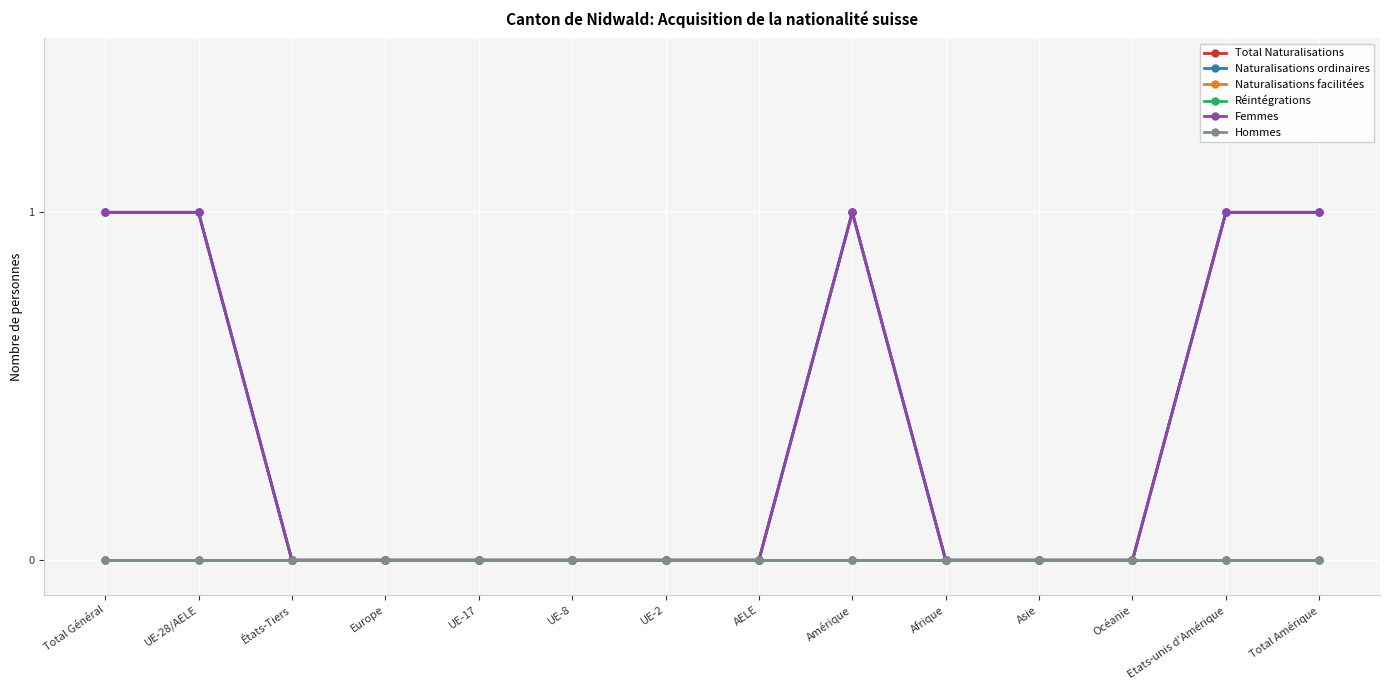

Reading right to left, list all the values displayed in this chart.

Total Naturalisations: Total Amérique=1	Etats-unis d'Amérique=1	Océanie=0	Asie=0	Afrique=0	Amérique=1	AELE=0	UE-2=0	UE-8=0	UE-17=0	Europe=0	États-Tiers=0	UE-28/AELE=1	Total Général=1
Naturalisations ordinaires: Total Amérique=1	Etats-unis d'Amérique=1	Océanie=0	Asie=0	Afrique=0	Amérique=1	AELE=0	UE-2=0	UE-8=0	UE-17=0	Europe=0	États-Tiers=0	UE-28/AELE=1	Total Général=1
Naturalisations facilitées: Total Amérique=0	Etats-unis d'Amérique=0	Océanie=0	Asie=0	Afrique=0	Amérique=0	AELE=0	UE-2=0	UE-8=0	UE-17=0	Europe=0	États-Tiers=0	UE-28/AELE=0	Total Général=0
Réintégrations: Total Amérique=0	Etats-unis d'Amérique=0	Océanie=0	Asie=0	Afrique=0	Amérique=0	AELE=0	UE-2=0	UE-8=0	UE-17=0	Europe=0	États-Tiers=0	UE-28/AELE=0	Total Général=0
Femmes: Total Amérique=1	Etats-unis d'Amérique=1	Océanie=0	Asie=0	Afrique=0	Amérique=1	AELE=0	UE-2=0	UE-8=0	UE-17=0	Europe=0	États-Tiers=0	UE-28/AELE=1	Total Général=1
Hommes: Total Amérique=0	Etats-unis d'Amérique=0	Océanie=0	Asie=0	Afrique=0	Amérique=0	AELE=0	UE-2=0	UE-8=0	UE-17=0	Europe=0	États-Tiers=0	UE-28/AELE=0	Total Général=0